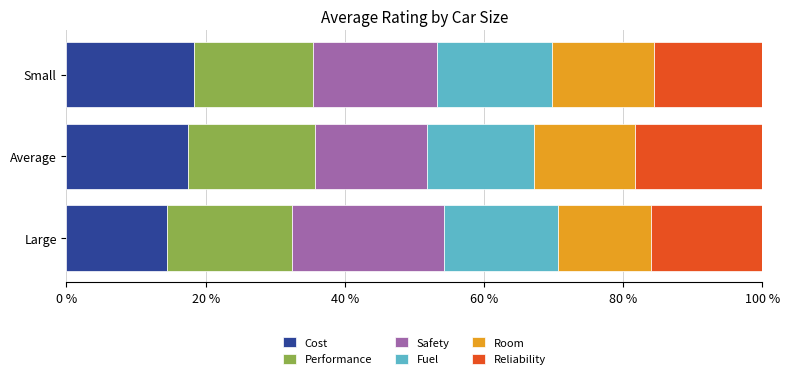

What is the sum of all Cost values?

50.3